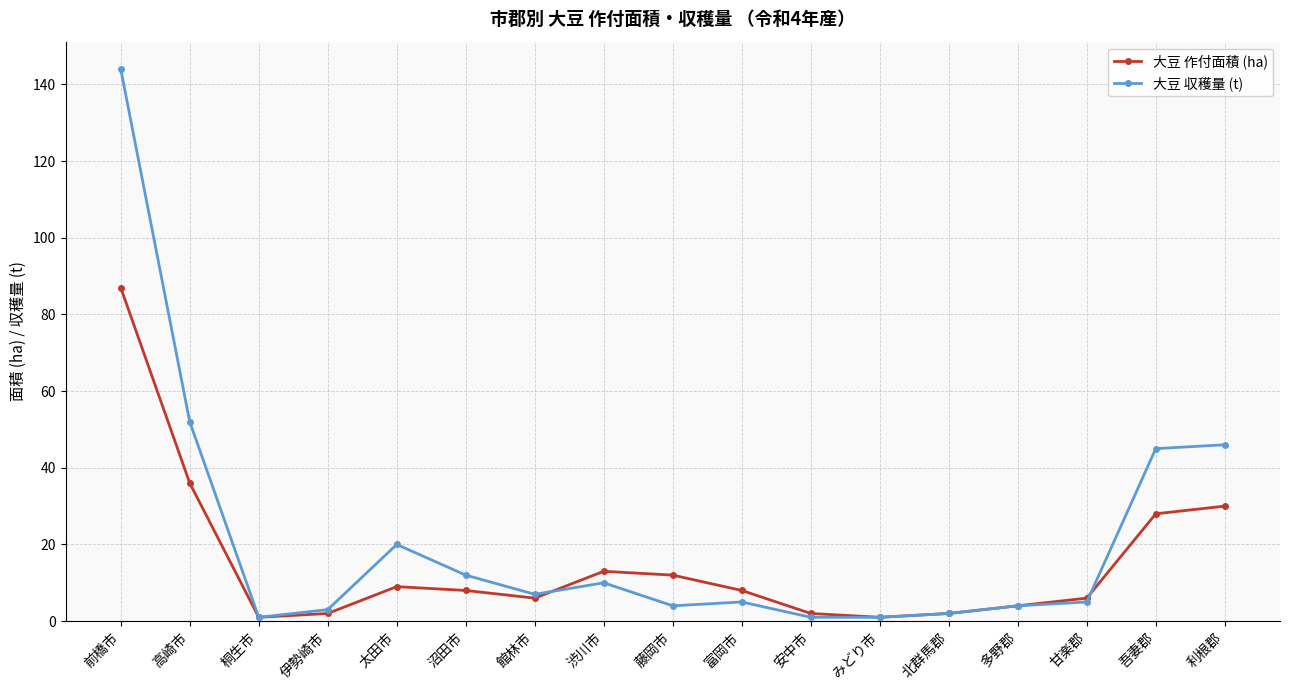

What is the sum of all 大豆 収穫量 (t) values?

362